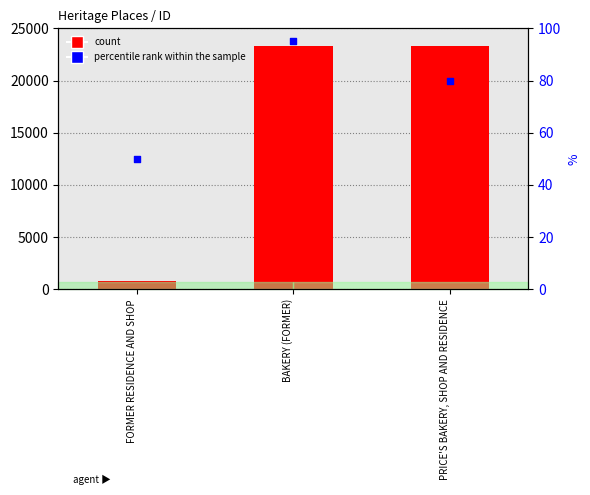

At which category is the sum across all series the highest?

BAKERY (FORMER)